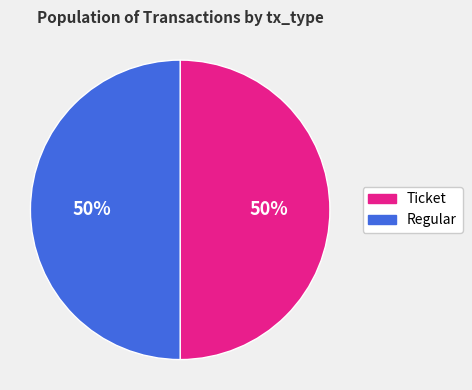

To the nearest percent, what is the average slice percentage?

50%